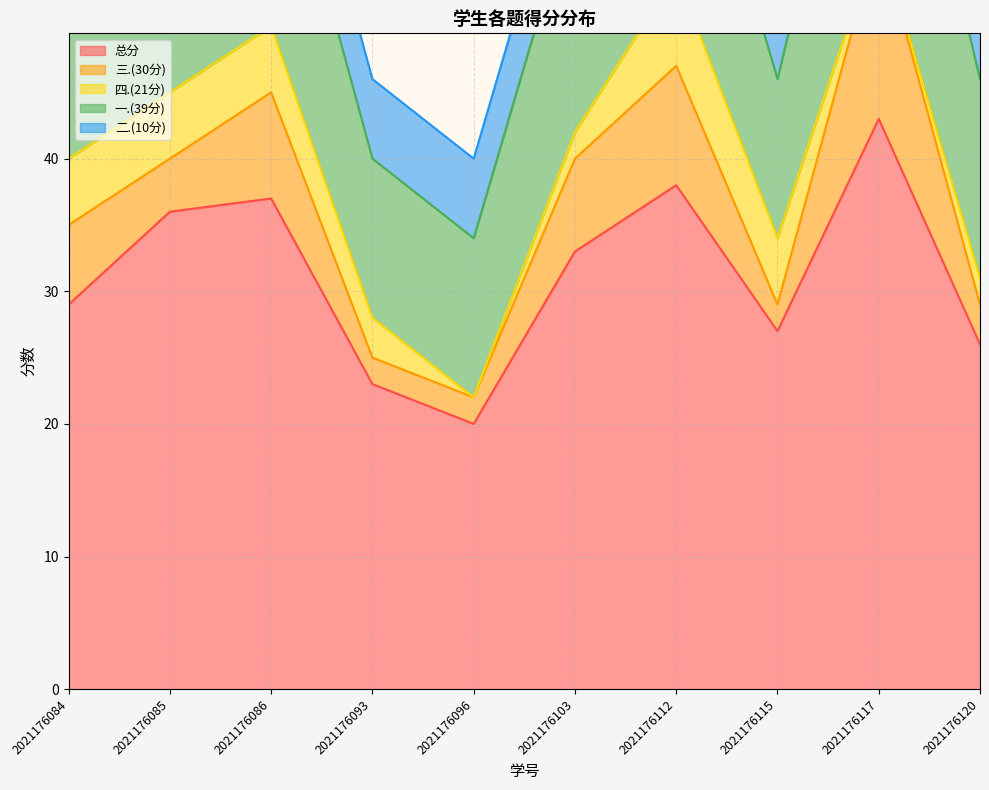

What are all the series names shown in the legend?

总分, 三.(30分), 四.(21分), 一.(39分), 二.(10分)